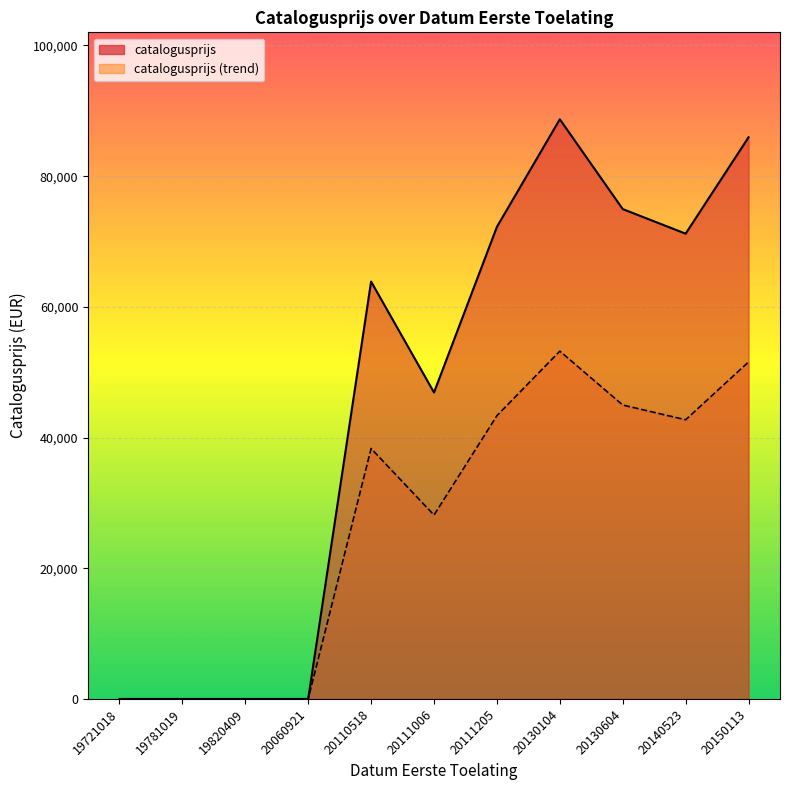

True or false: catalogusprijs has a value of 138402.2 at 20130104.

False